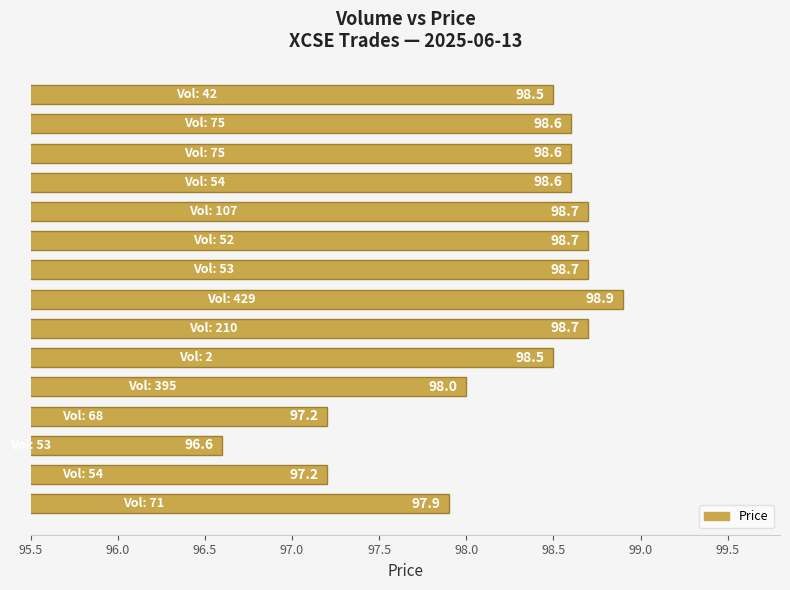

Does the chart contain stacked bars?

No